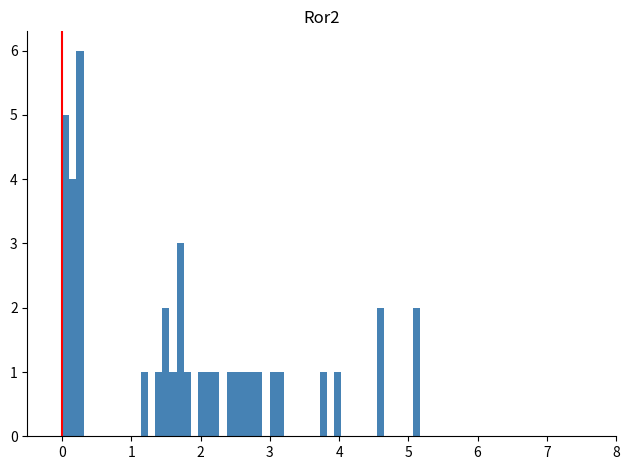

Around what value on the x-axis is the tallest bar? Give the approximate position of its centre, as read against the axis.

0.3